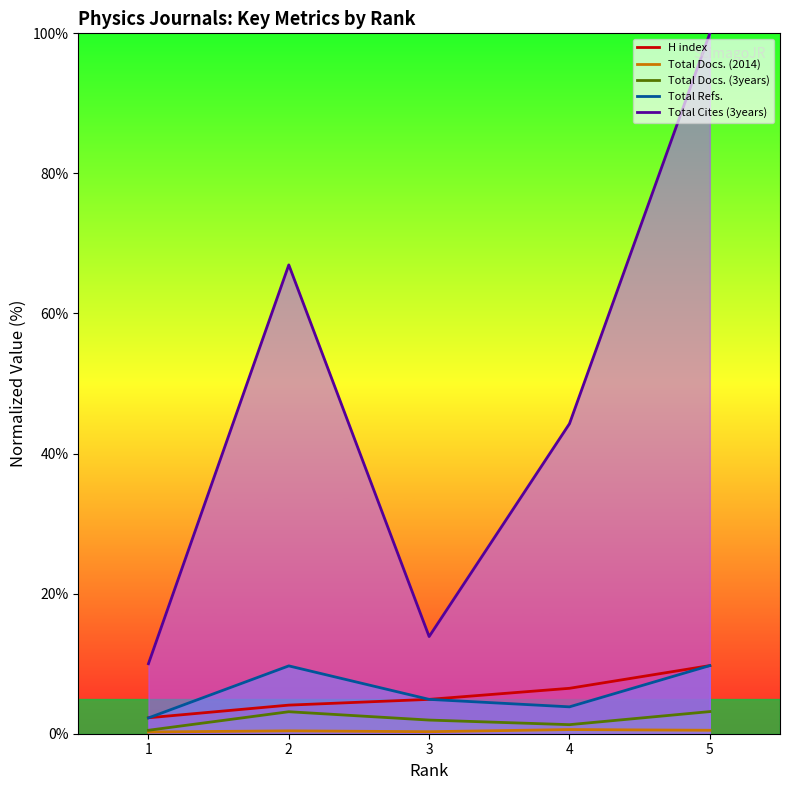

What is the average value of the Total Docs. (3years) series?

2.0